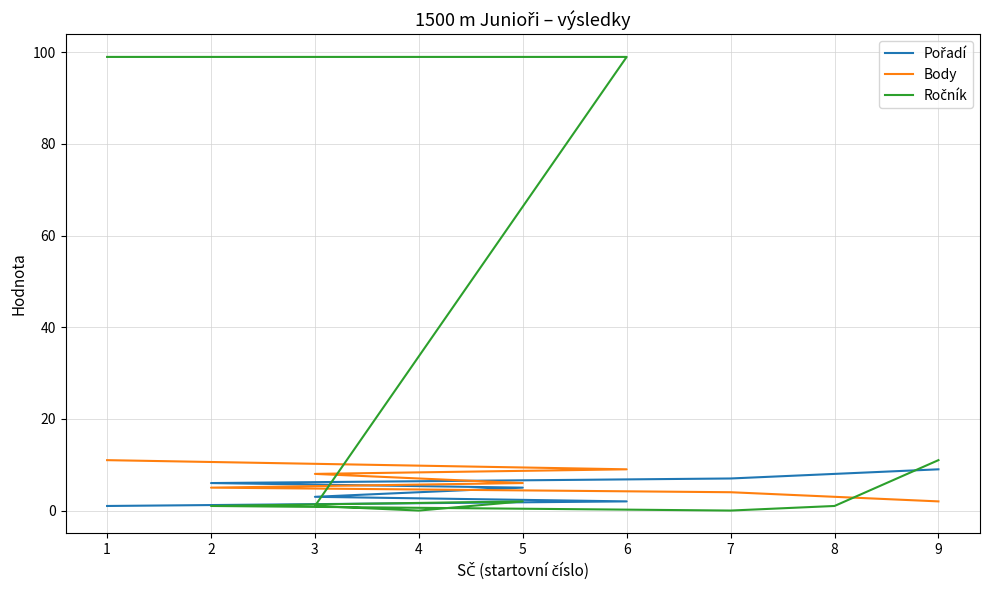

What is the difference between the maximum and minimum values in the Pořadí series?

8